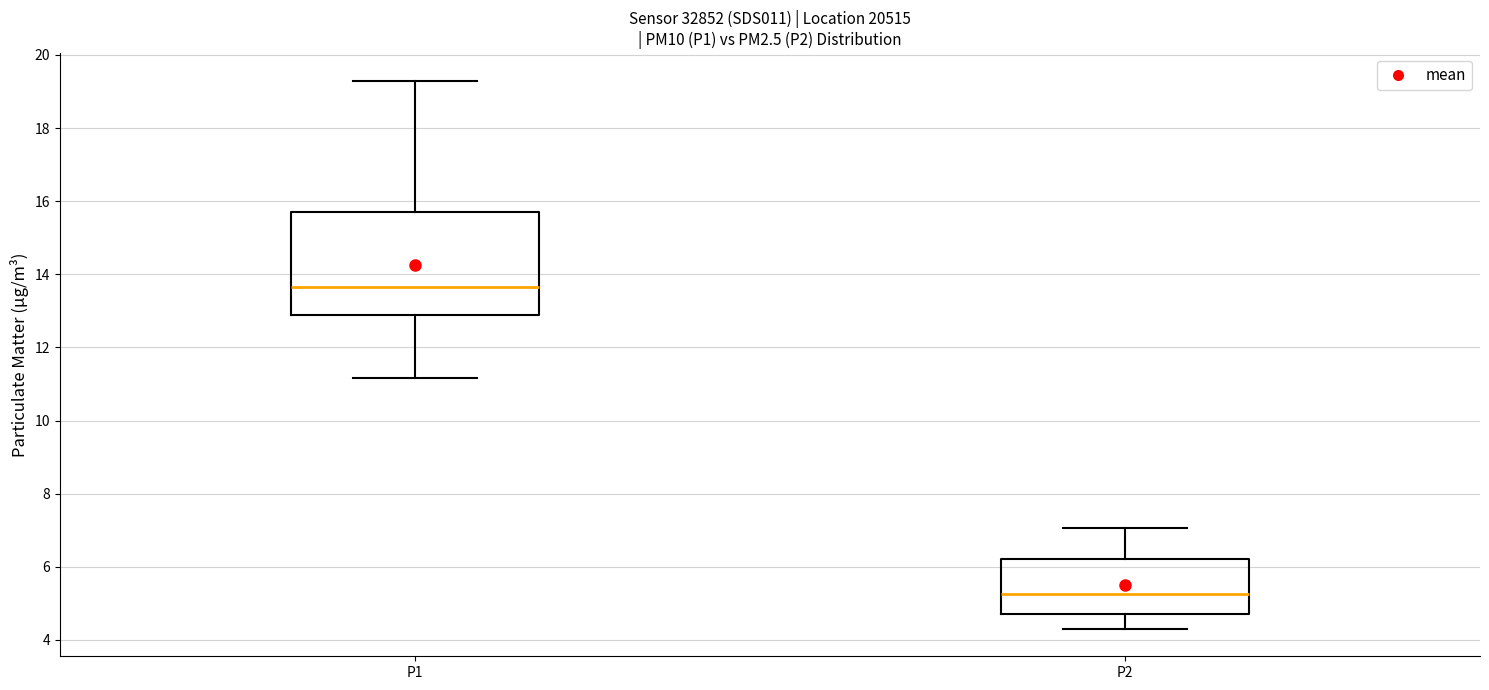

Comparing the boxes themselves (not the whiskers), which one is the tallest?

P1